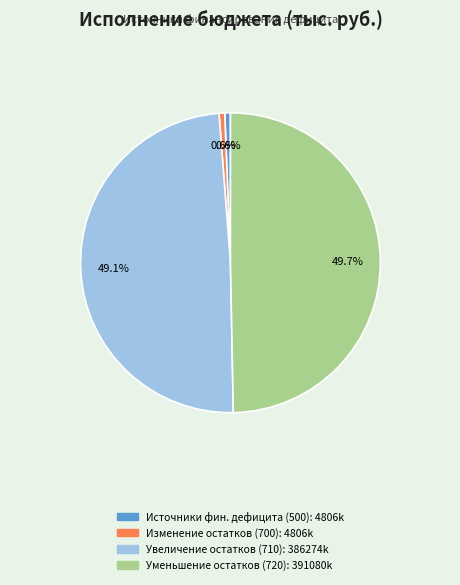

Is there any slice that represents more than half of the pie?

No